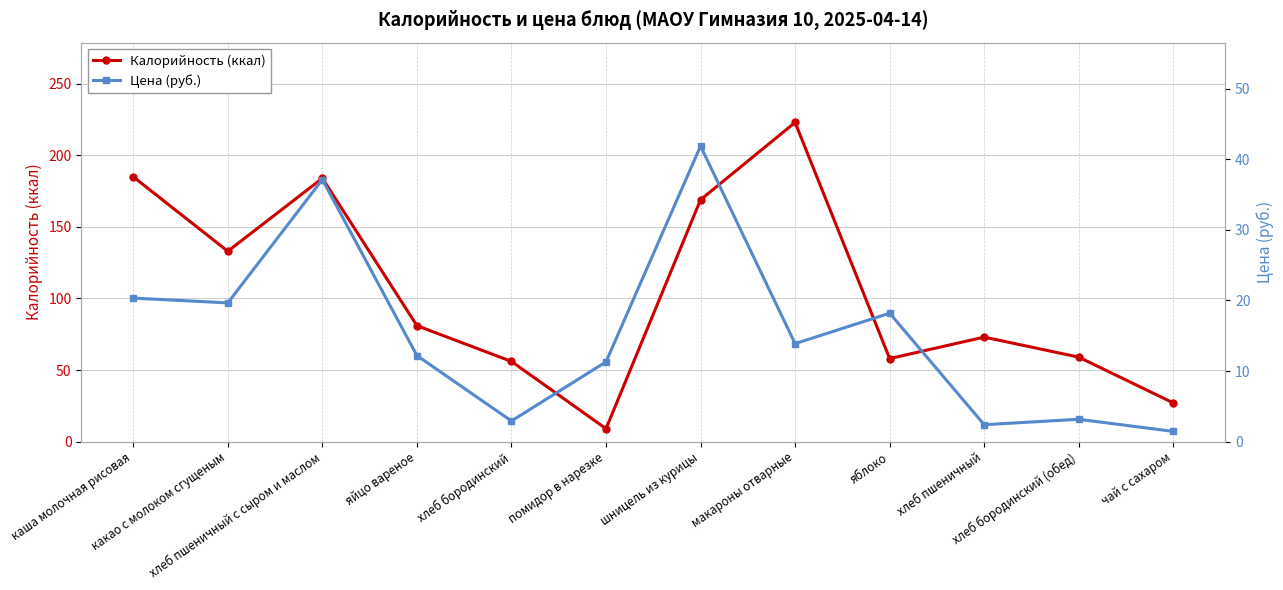

What is the difference between the maximum and minimum values in the Калорийность (ккал) series?

214